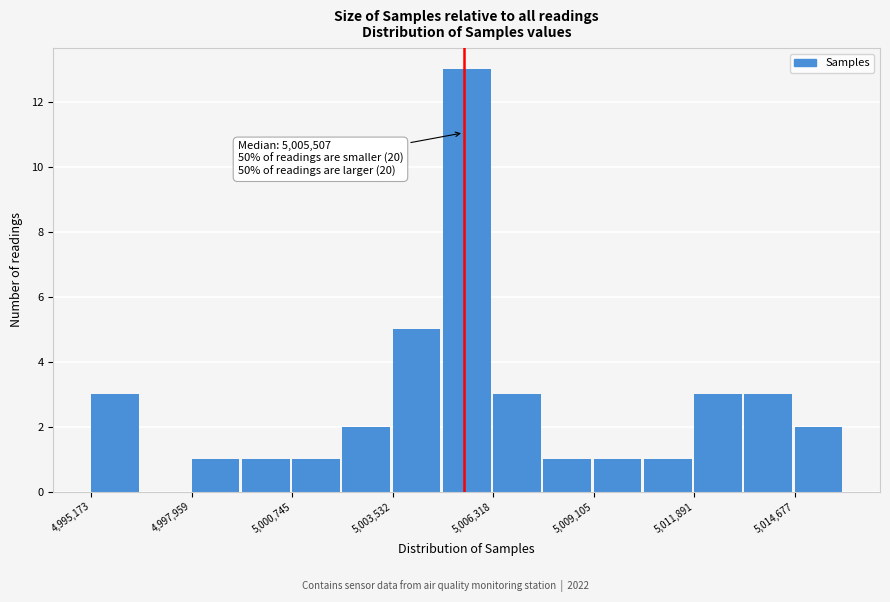

Read against the x-axis, roughly where is the centre of the tallest bar?

5005500